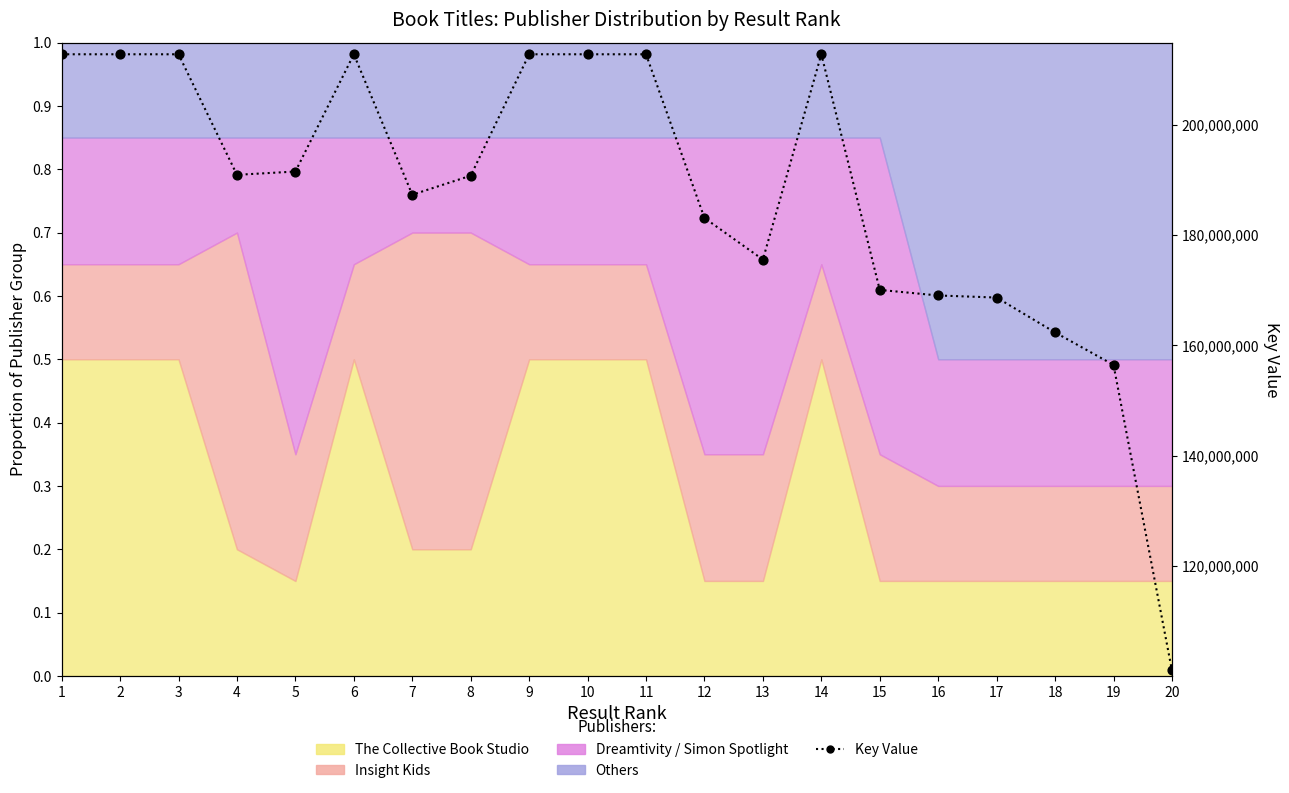

What is the ratio of the value at 10 to the value at 14?

1.0